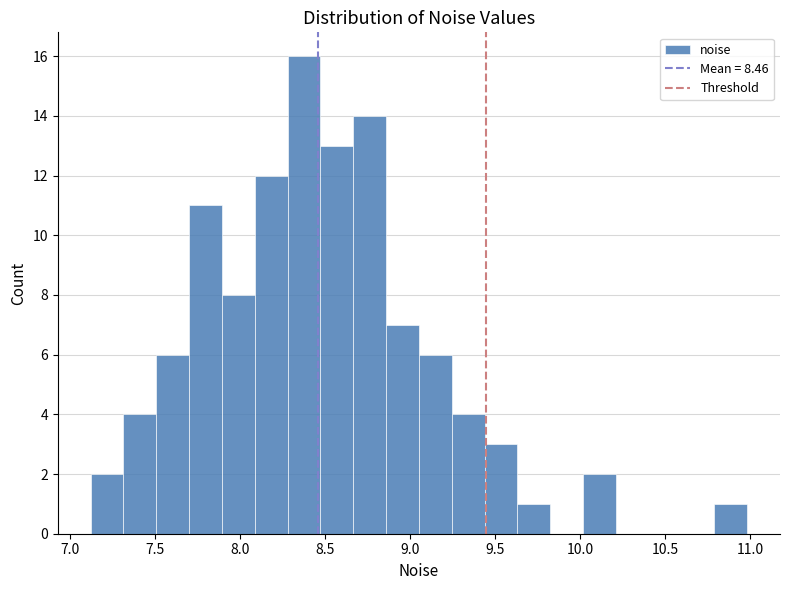

Around what value on the x-axis is the tallest bar? Give the approximate position of its centre, as read against the axis.

8.40